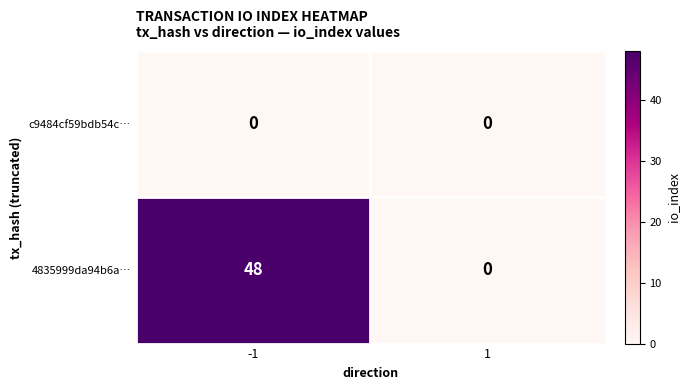

What is the highest value of the 4835999da94b6a… series?

48